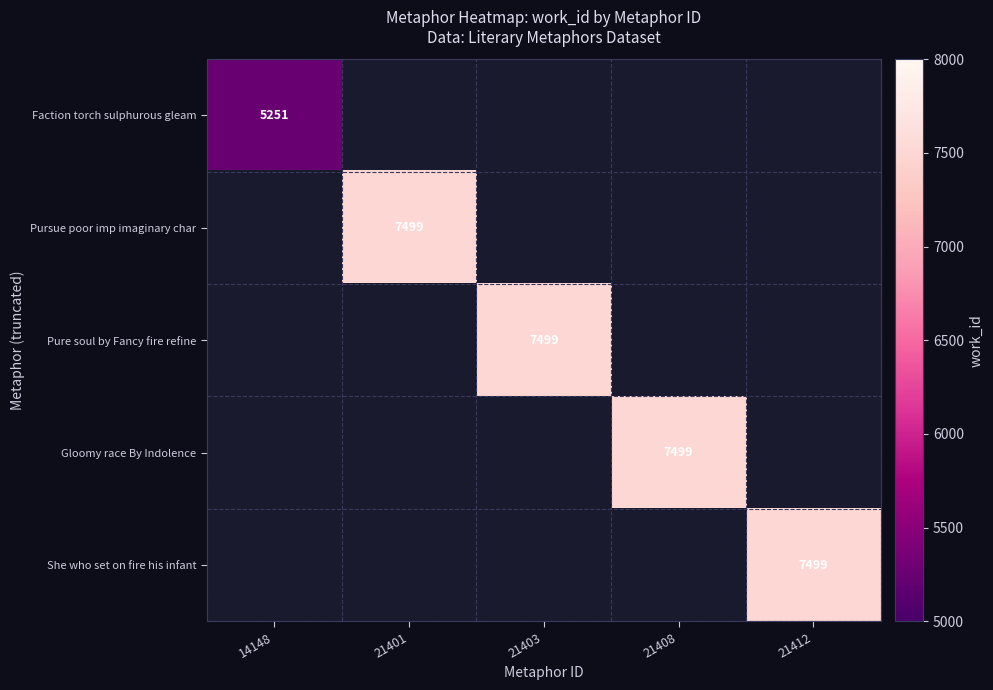

Is it true that Faction torch sulphurous gleam equals 1527 at 14148?

False